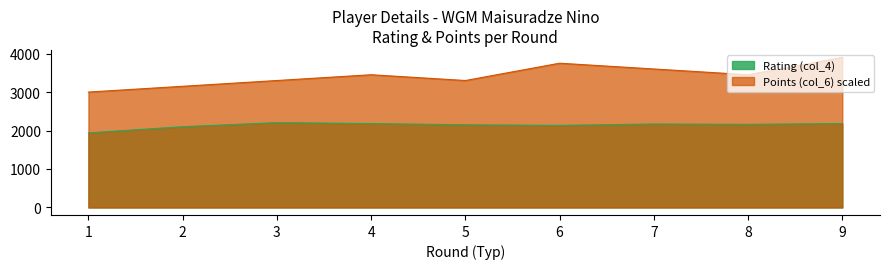

List the labels in order of Rating (col_4) value, smallest first.

1, 2, 6, 5, 8, 7, 4, 9, 3